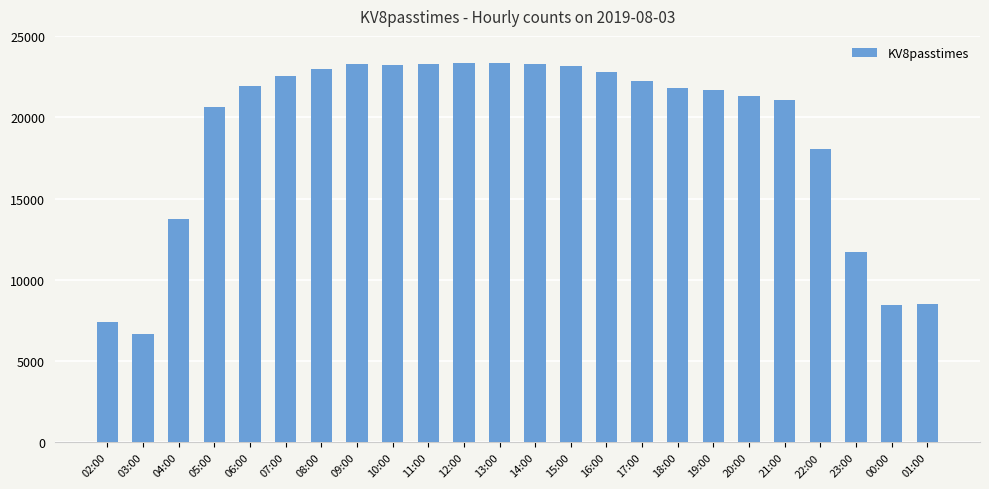

What is the change in value from 02:00 to 16:00?

+15357